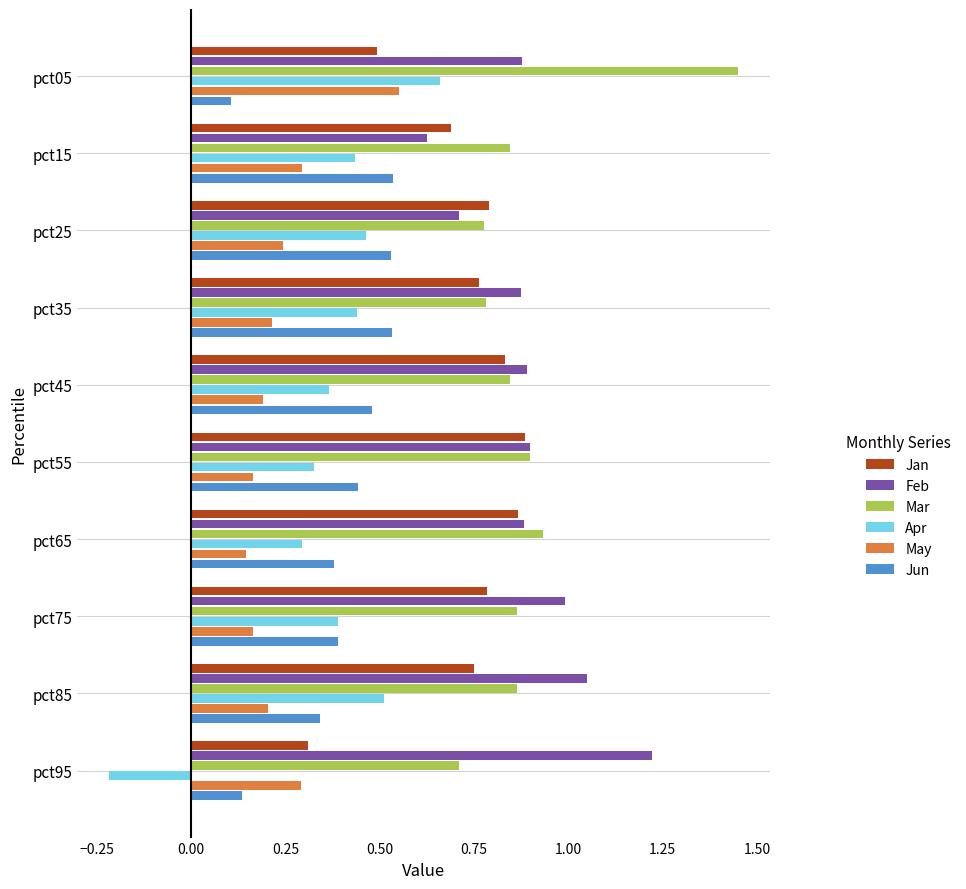

The value of Jun at pct85 is 0.2. True or false?

False